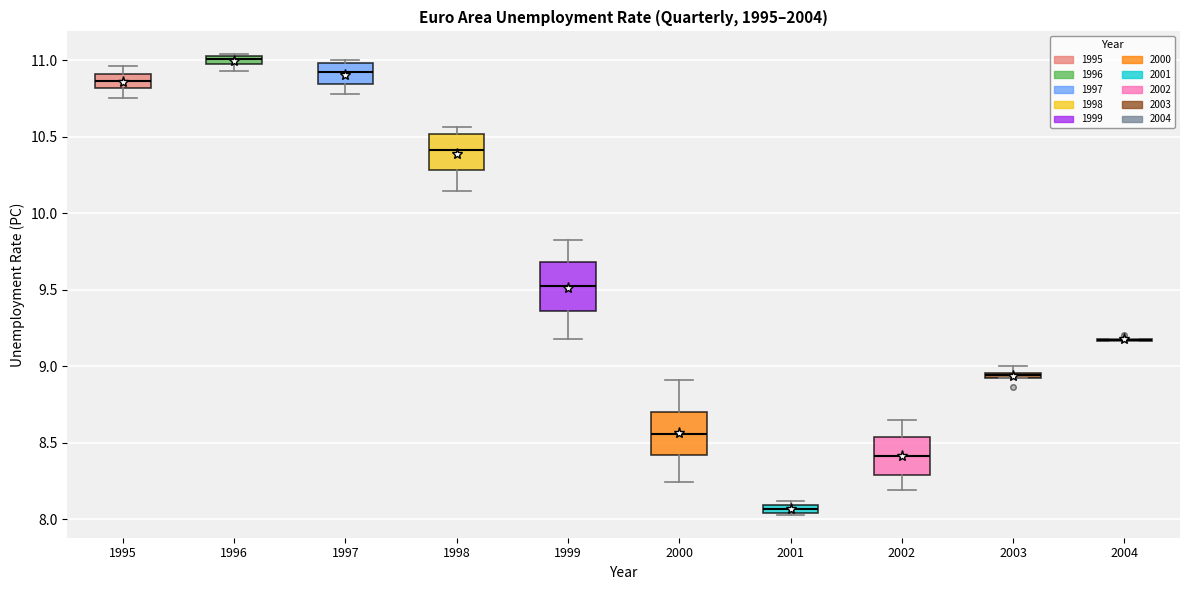

Where does the upper whisker of the box at x = 1999 end on the y-axis? The values are not printed on the chart, so give them approximately, as read against the axis.

9.80